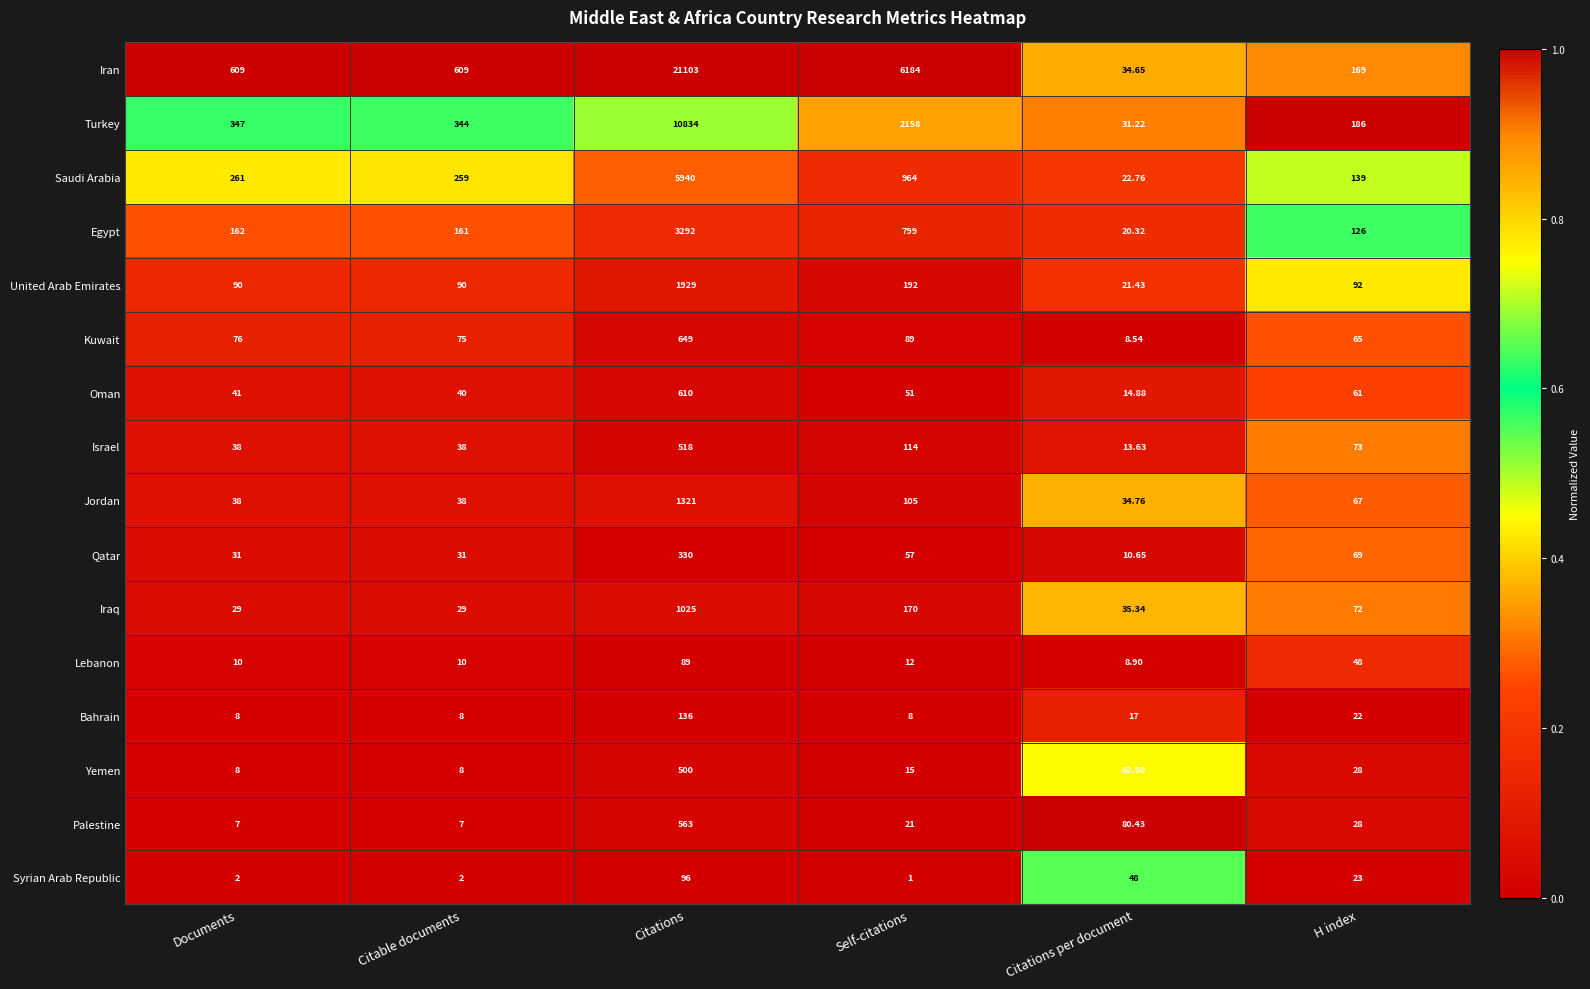

Rank the series by their maximum value, from lowest to highest.

Lebanon, Syrian Arab Republic, Bahrain, Qatar, Yemen, Israel, Palestine, Oman, Kuwait, Iraq, Jordan, United Arab Emirates, Egypt, Saudi Arabia, Turkey, Iran